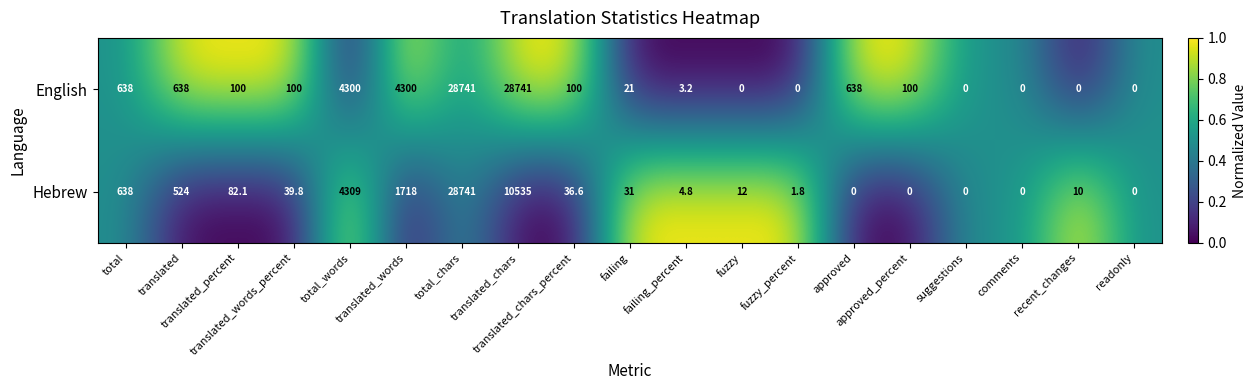

List the series in order of their overall mean, highest first.

English, Hebrew